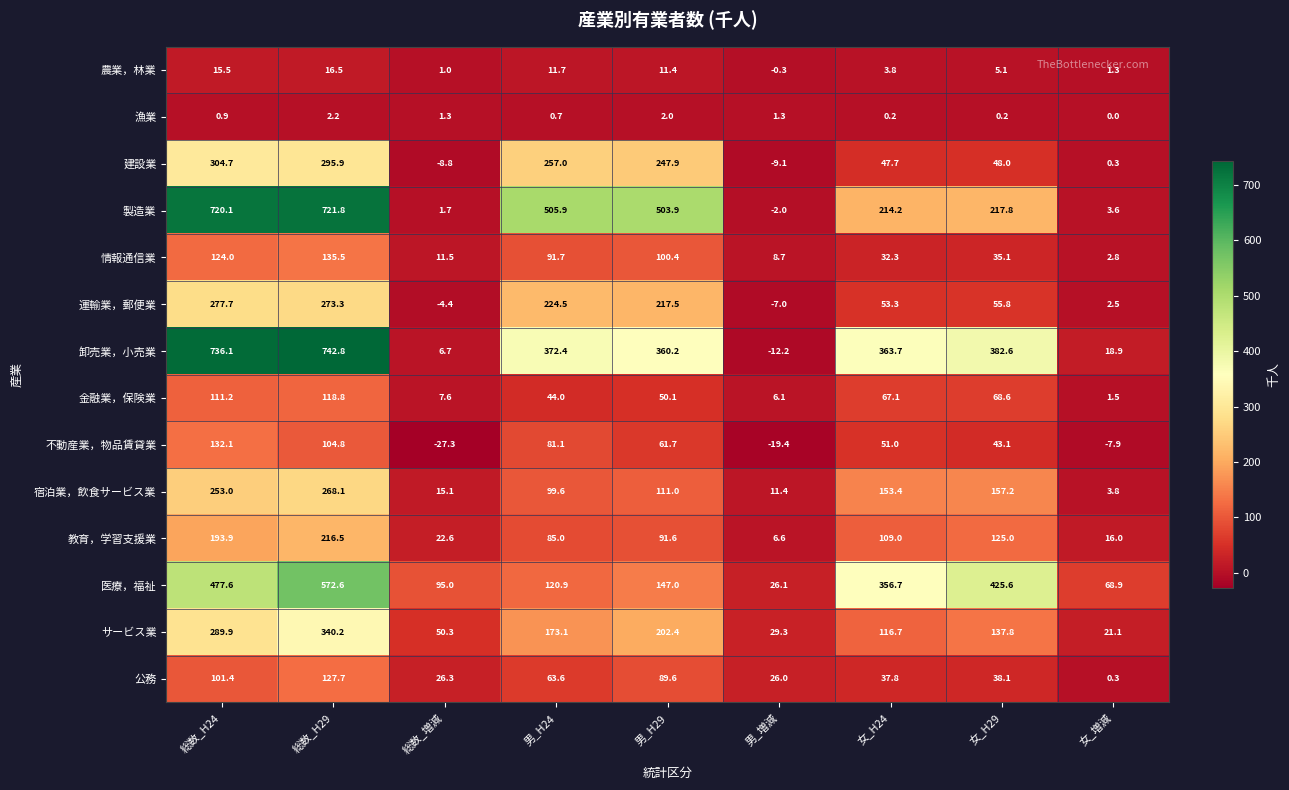

True or false: サービス業 has a value of 116.7 at 女_H24.

True